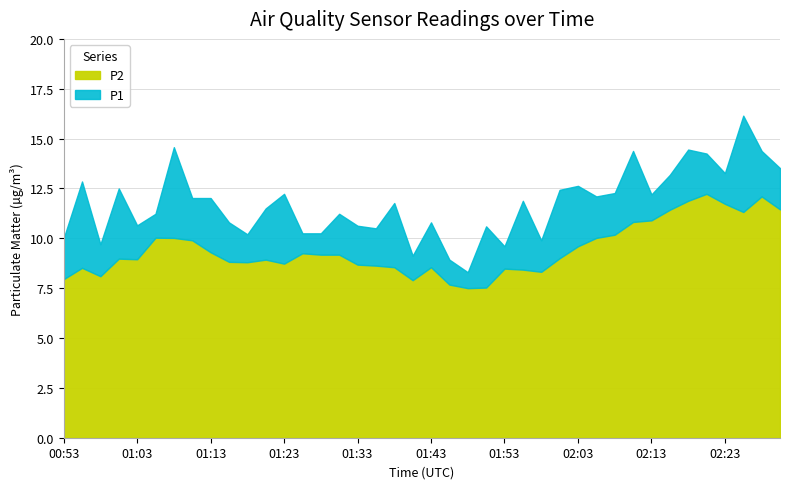

How many data points in P2 are less than 9?

20